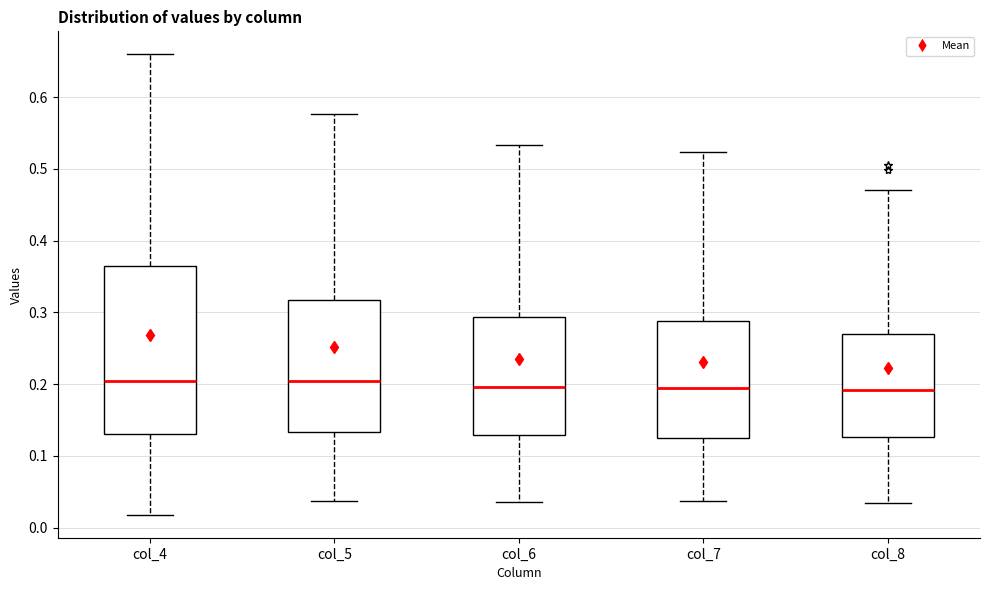

Reading left to right, read every box against the y-axis: the position of its median line, the range the box covers, and the ends of its whiskers. The values are not printed on the chart, so give them approximately, as read against the axis.

col_4: median 0.20, box 0.13 to 0.37, whiskers 0.02 to 0.66
col_5: median 0.20, box 0.13 to 0.32, whiskers 0.04 to 0.58
col_6: median 0.20, box 0.13 to 0.29, whiskers 0.04 to 0.53
col_7: median 0.19, box 0.13 to 0.29, whiskers 0.04 to 0.52
col_8: median 0.19, box 0.13 to 0.27, whiskers 0.03 to 0.47